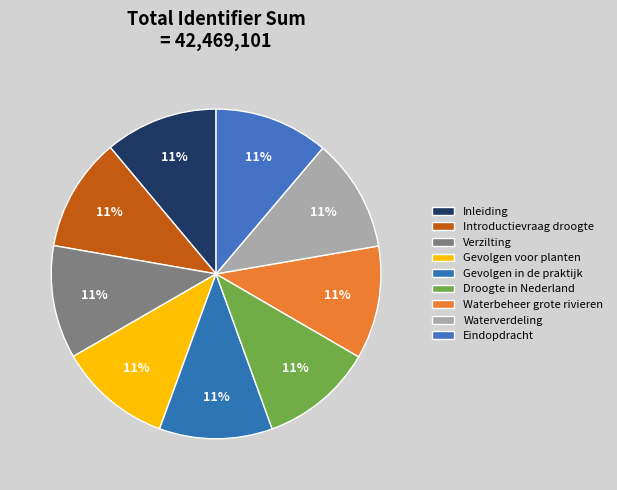

How many segments does this pie chart have?

9